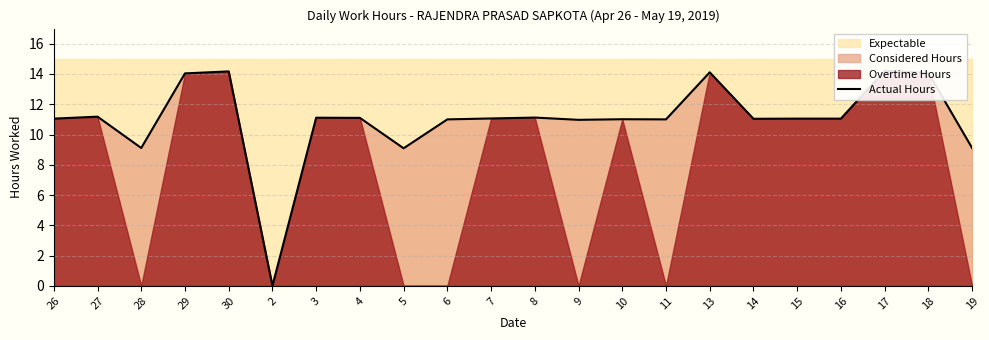

What position from the left is 26?

1